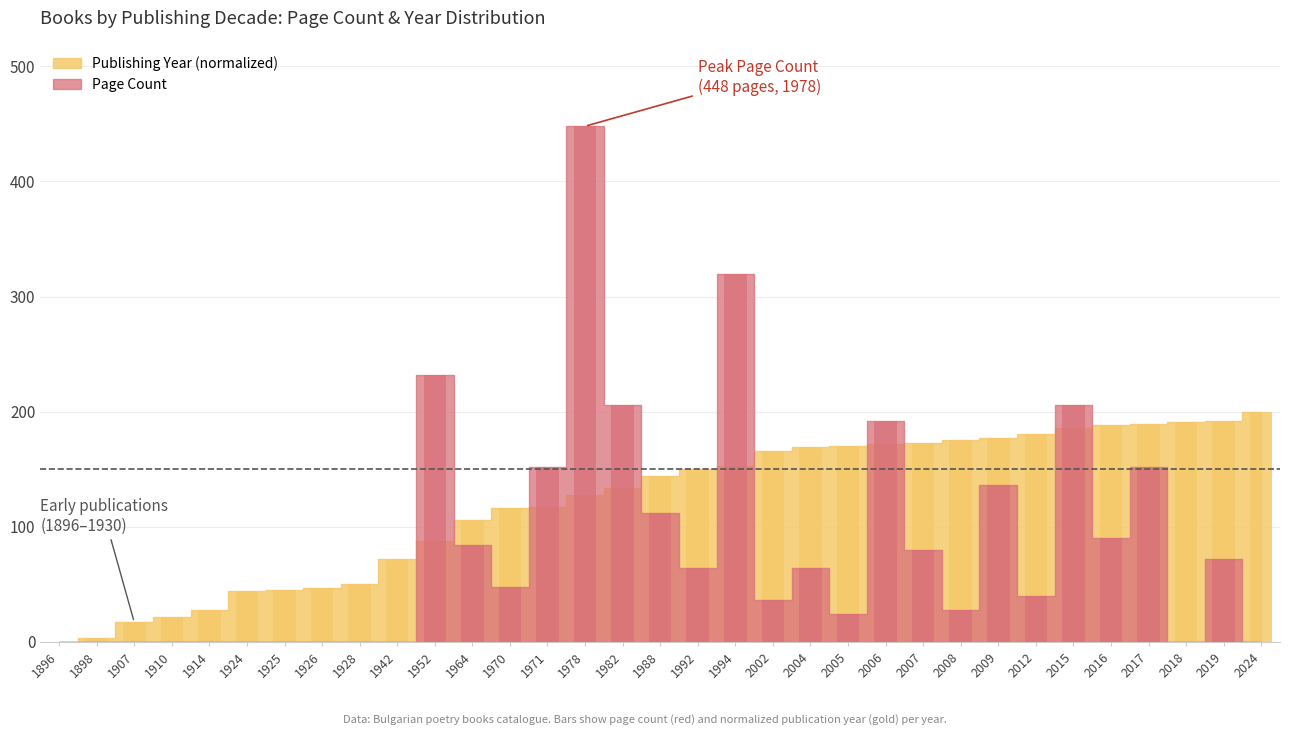

What is the value of the Page Count bar at the 23rd from the left?

192